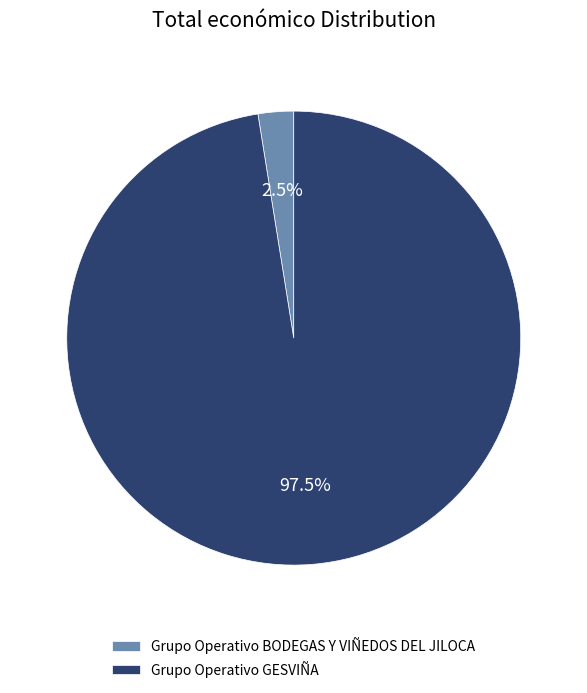

To the nearest percent, what is the average slice percentage?

50%